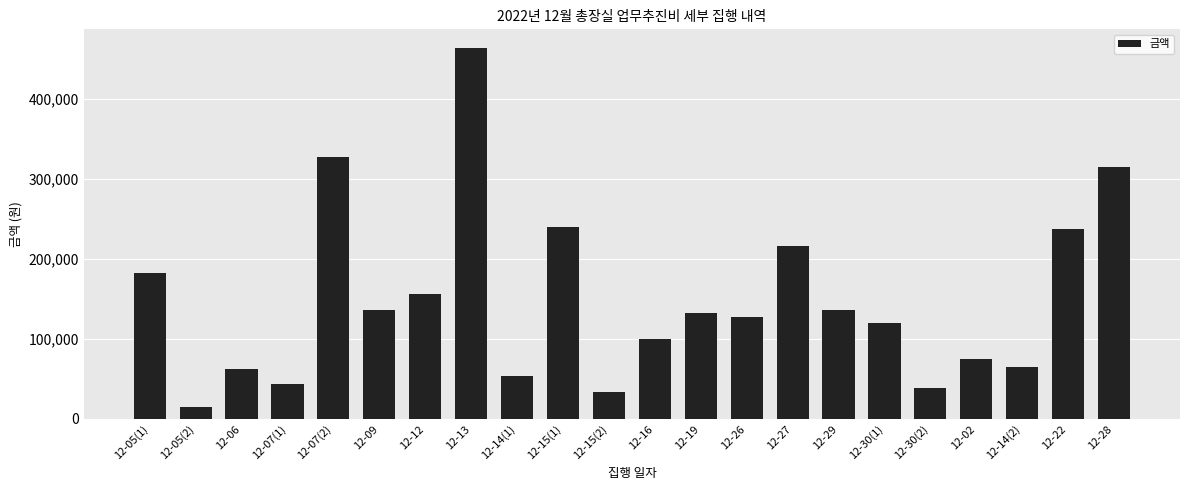

What is the sum of all values?

3280300